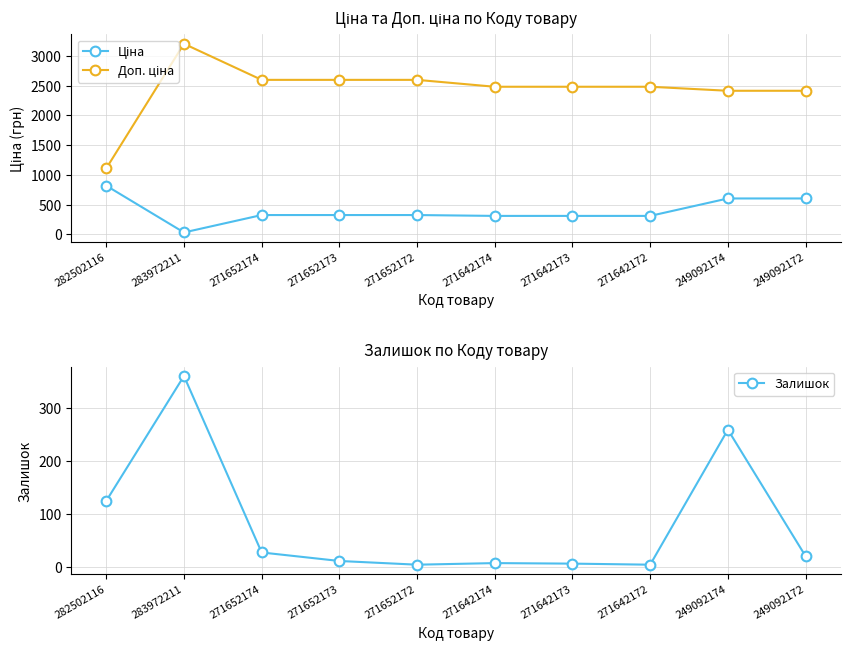

List the series in order of their peak value, highest first.

Доп. ціна, Ціна, Залишок